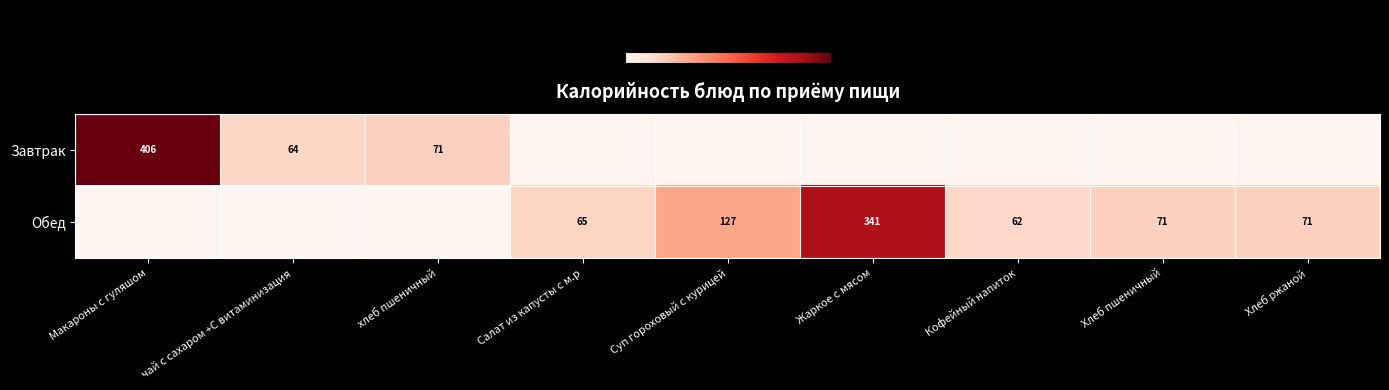

Count the number of categories in the chart.

9